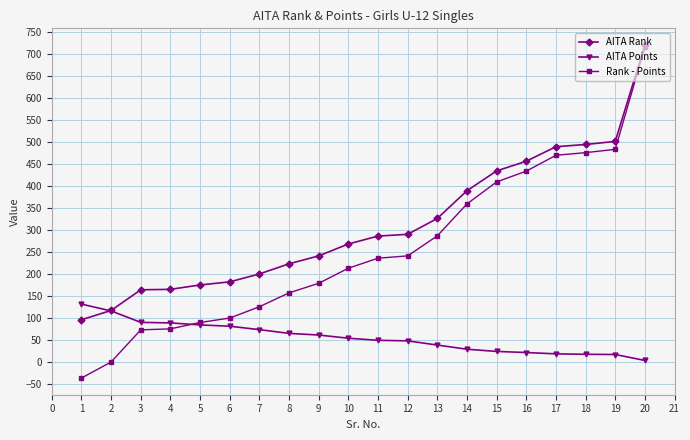

Which category has the lowest value in the Rank - Points series?

1